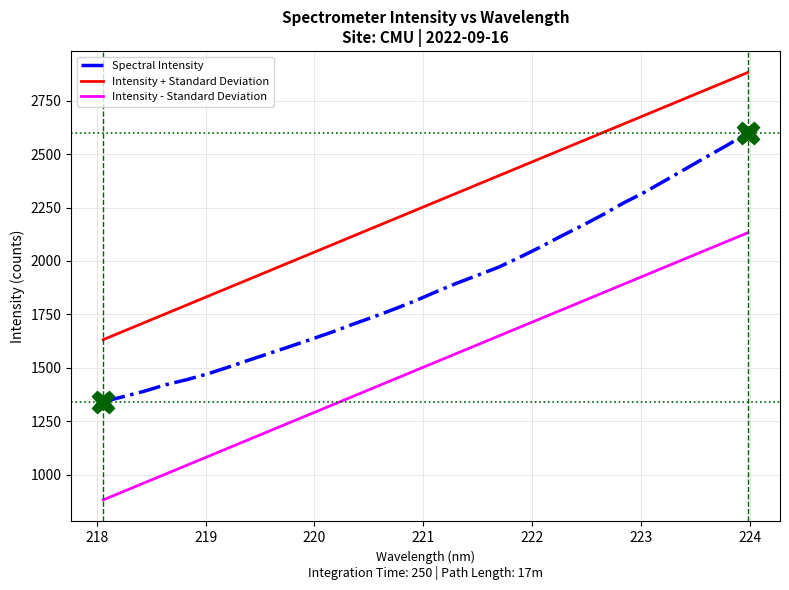

What is the difference between the values at 219.3979 and 223.2172?

839.3